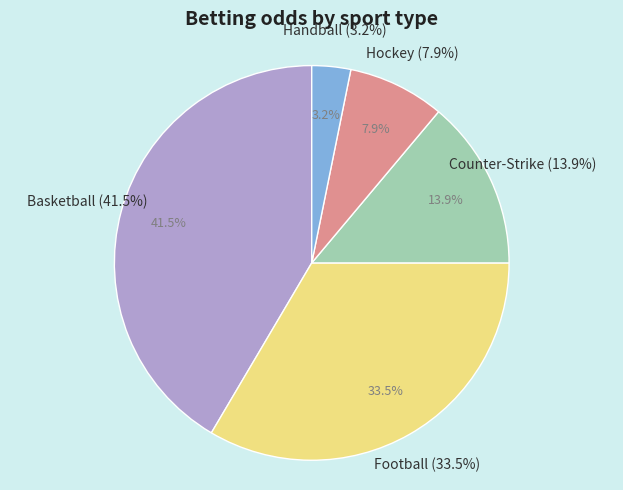

What is the largest slice in the pie chart?

Basketball